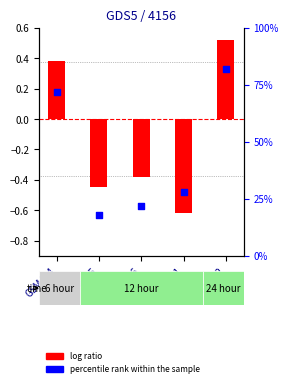

What are all the series names shown in the legend?

log ratio, percentile rank within the sample